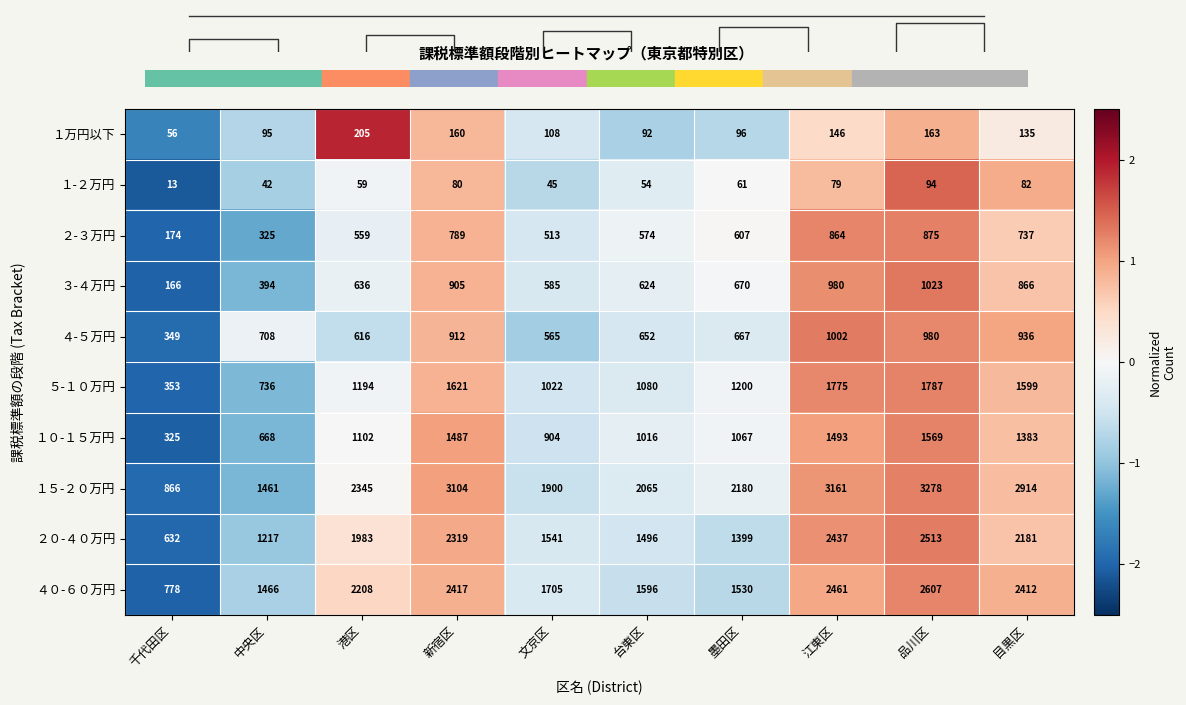

Which category has the lowest value across all series?

千代田区